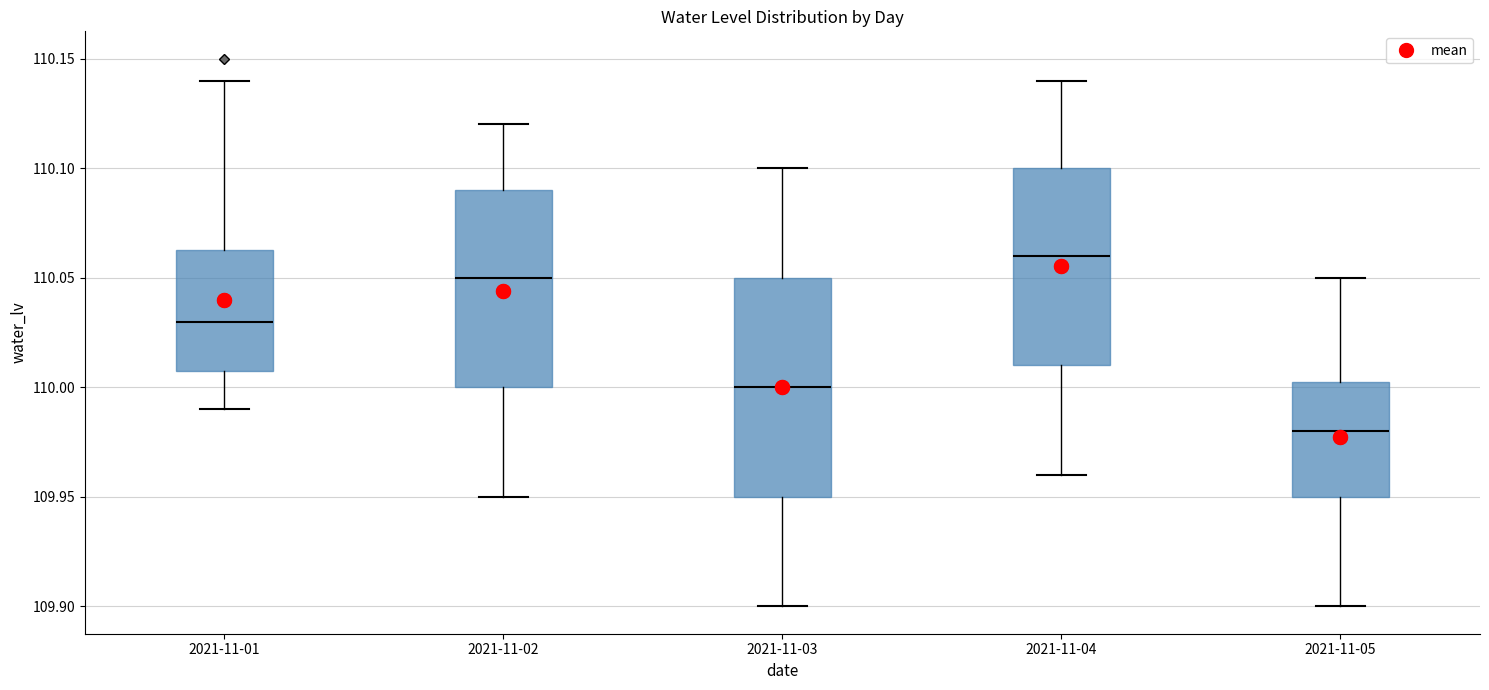

Reading left to right, transcribe this box plot: for each box, give where its median line is, the range the box spans, and where its two whiskers end, as read against the y-axis. The values are not printed on the chart, so give them approximately, as read against the axis.

2021-11-01: median 110.030, box 110.010 to 110.065, whiskers 109.990 to 110.140
2021-11-02: median 110.050, box 110.000 to 110.090, whiskers 109.950 to 110.120
2021-11-03: median 110.000, box 109.950 to 110.050, whiskers 109.900 to 110.100
2021-11-04: median 110.060, box 110.010 to 110.100, whiskers 109.960 to 110.140
2021-11-05: median 109.980, box 109.950 to 110.005, whiskers 109.900 to 110.050